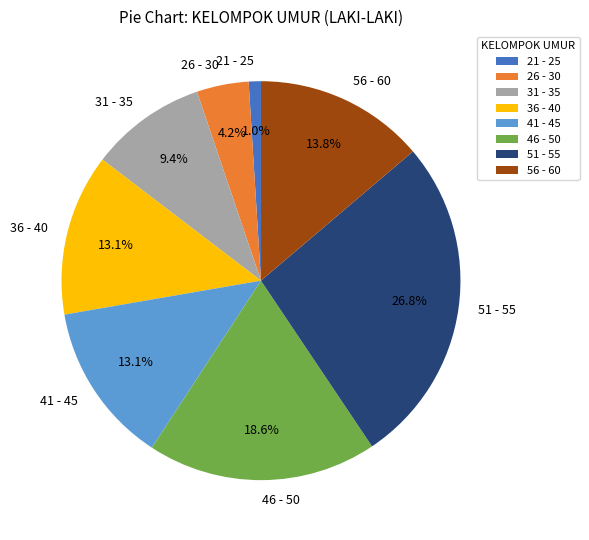

To the nearest percent, what is the difference between the largest and smallest slice percentages?

26%